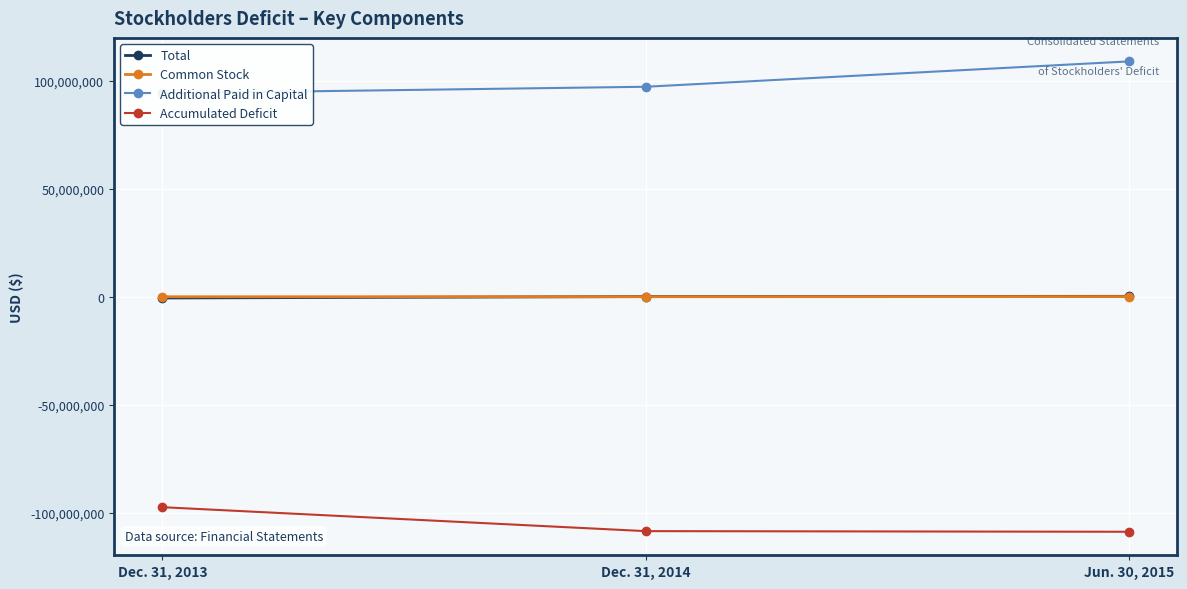

What are all the series names shown in the legend?

Total, Common Stock, Additional Paid in Capital, Accumulated Deficit